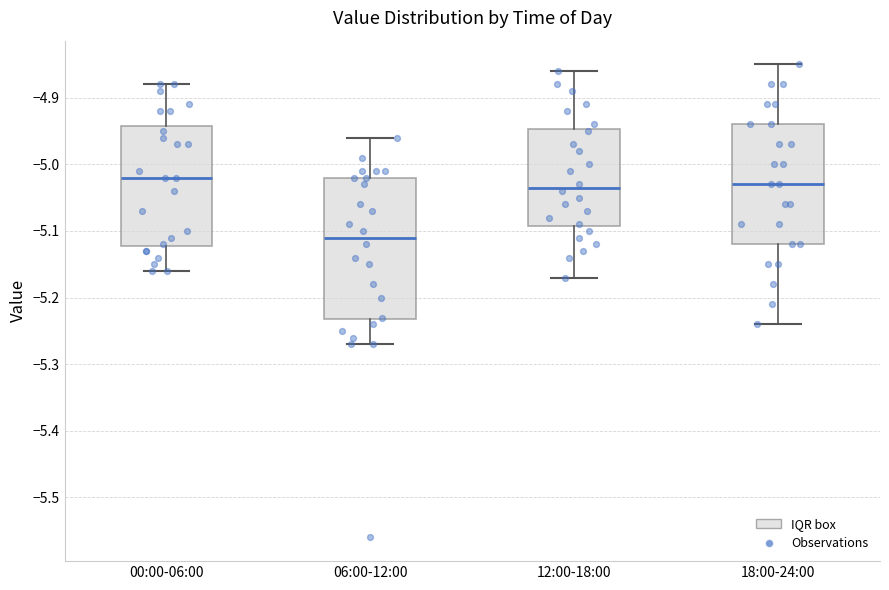

Reading left to right, transcribe this box plot: for each box, give where its median line is, the range the box spans, and where its two whiskers end, as read against the y-axis. The values are not printed on the chart, so give them approximately, as read against the axis.

00:00-06:00: median -5.02, box -5.12 to -4.94, whiskers -5.16 to -4.88
06:00-12:00: median -5.11, box -5.23 to -5.02, whiskers -5.27 to -4.96
12:00-18:00: median -5.03, box -5.09 to -4.95, whiskers -5.17 to -4.86
18:00-24:00: median -5.03, box -5.12 to -4.94, whiskers -5.24 to -4.85